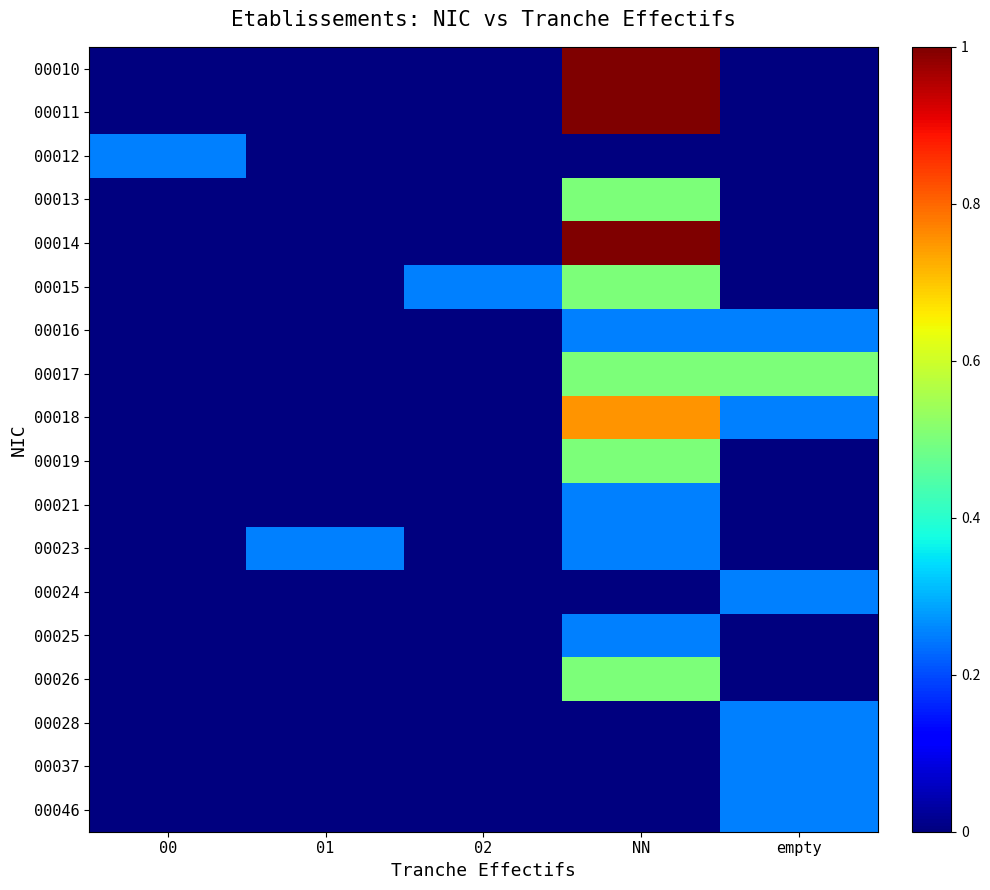

At which category is the sum across all series the highest?

NN